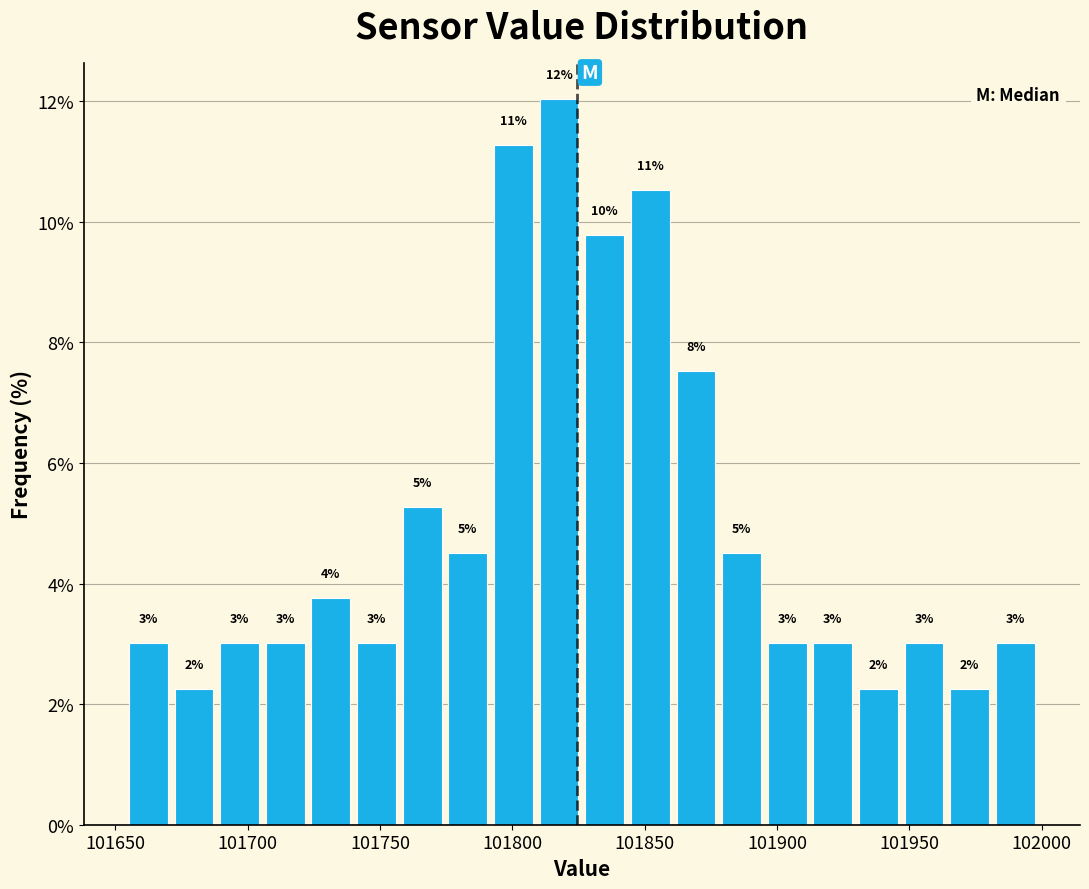

Read against the x-axis, roughly where is the centre of the tallest bar?

101820